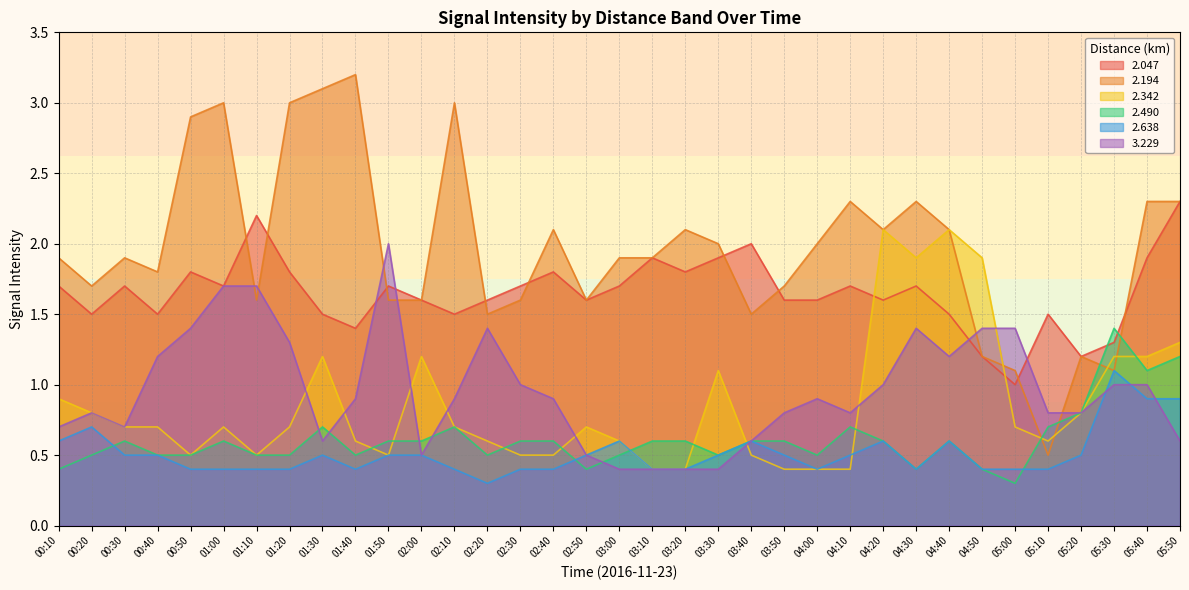

True or false: 2.638 has more than 2 interior local peaks.

True